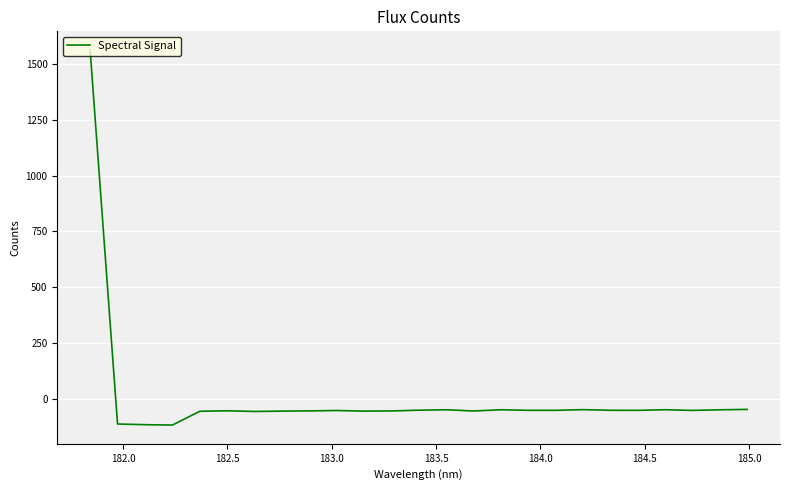

Does the chart have visible grid lines?

Yes